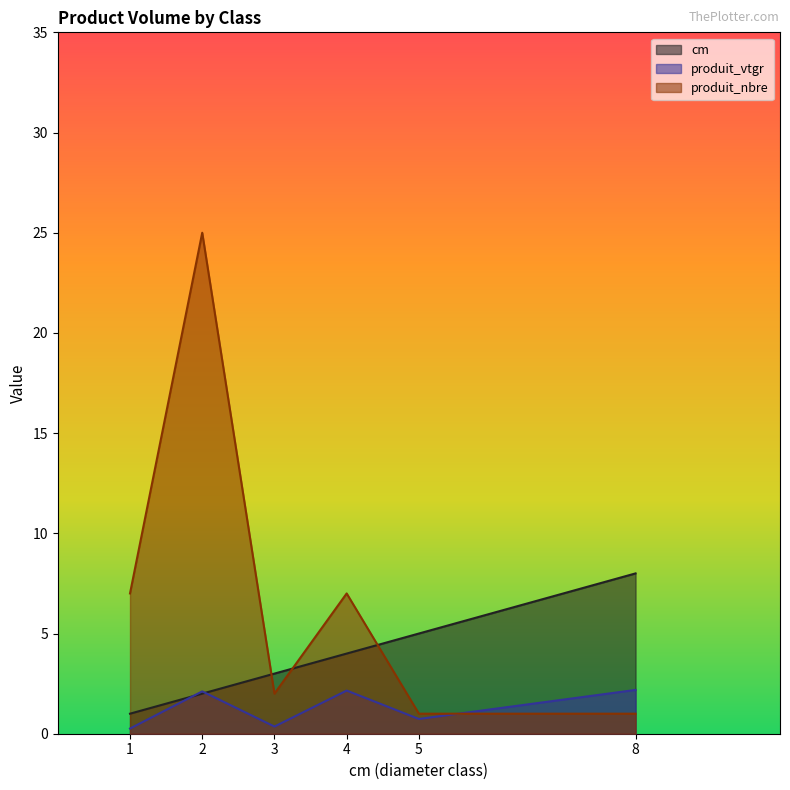

Is the value of cm at 2 greater than the value of produit_nbre at 1?

No